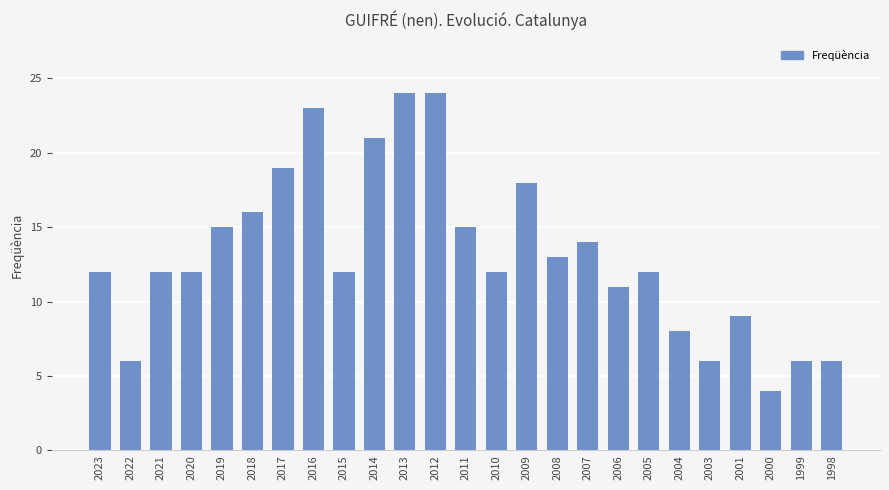

What is the sum of all values?

330